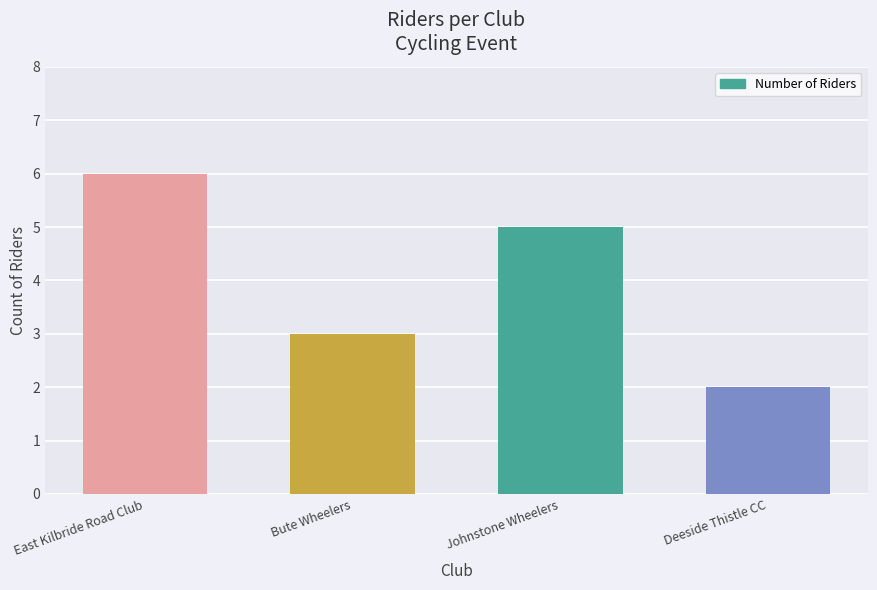

Which category has the lowest value across all series?

Deeside Thistle CC